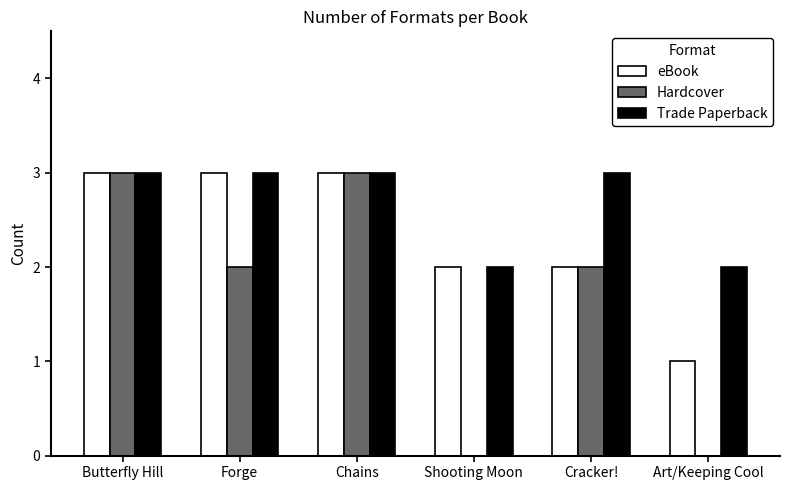

True or false: eBook has a value of 5 at Forge.

False